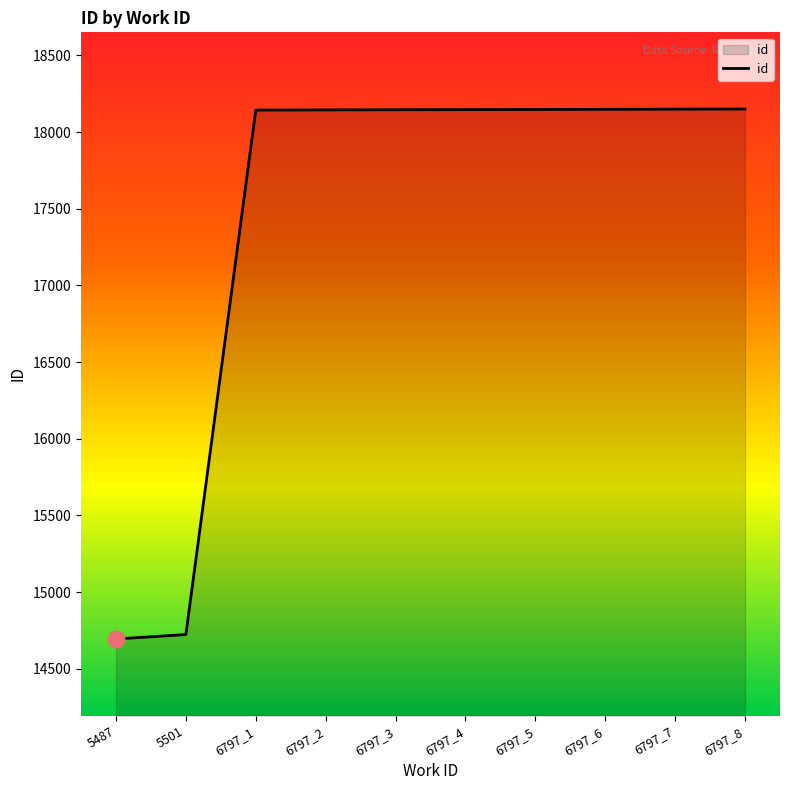

What is the greatest value displayed?

18151